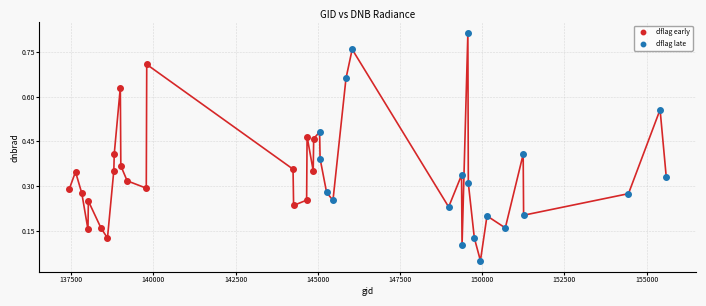

What are all the series names shown in the legend?

dflag early, dflag late